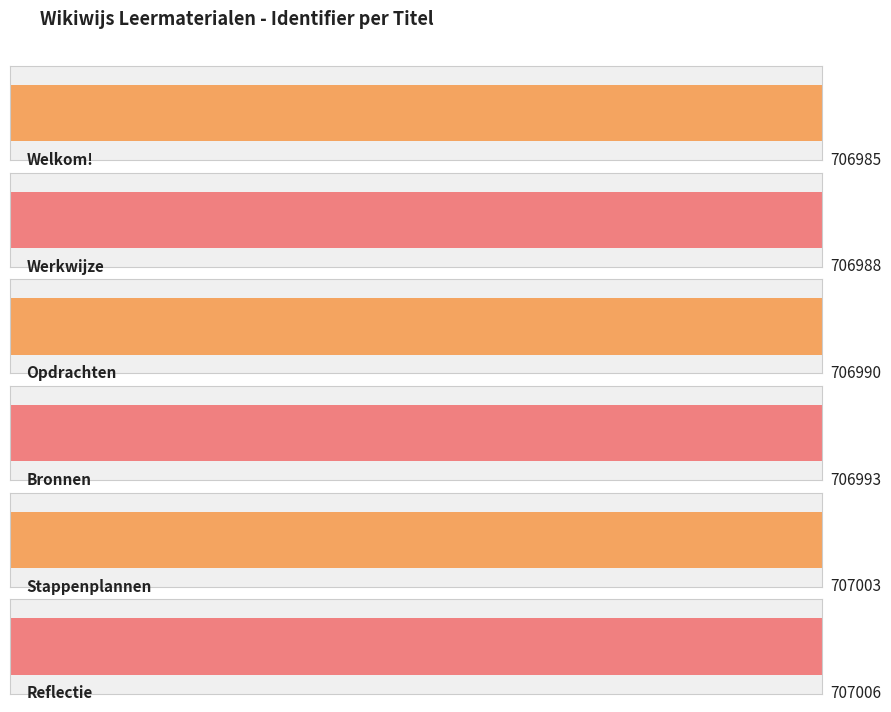

How many values exceed 706993?

2